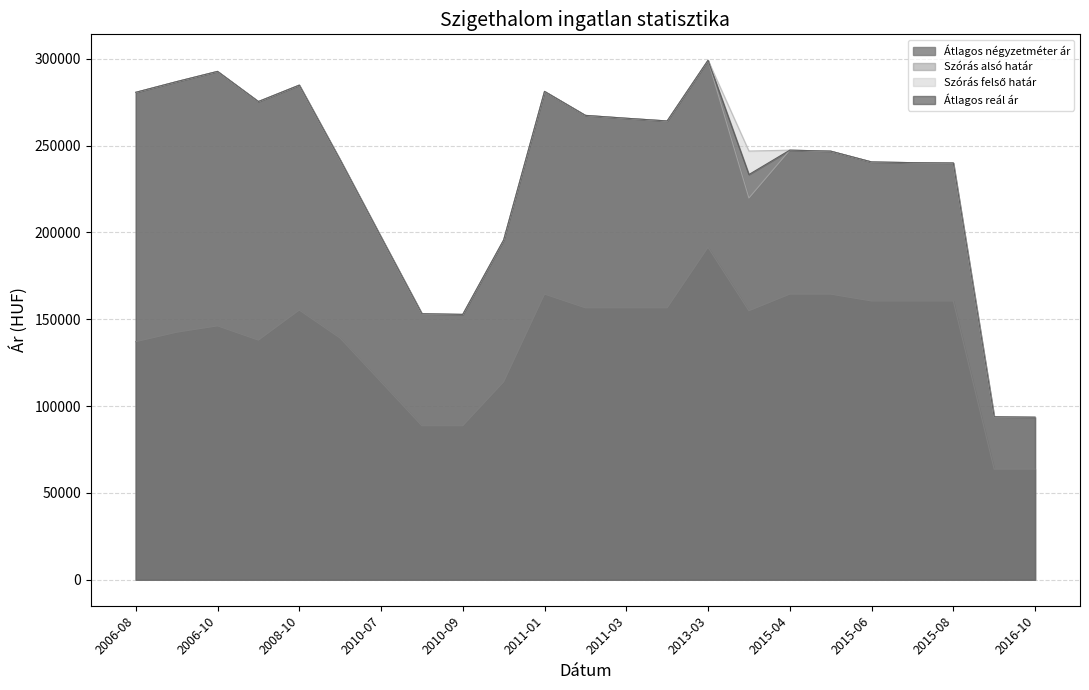

List the series in order of their peak value, lowest first.

Átlagos négyzetméter ár, Szórás alsó határ, Szórás felső határ, Átlagos reál ár